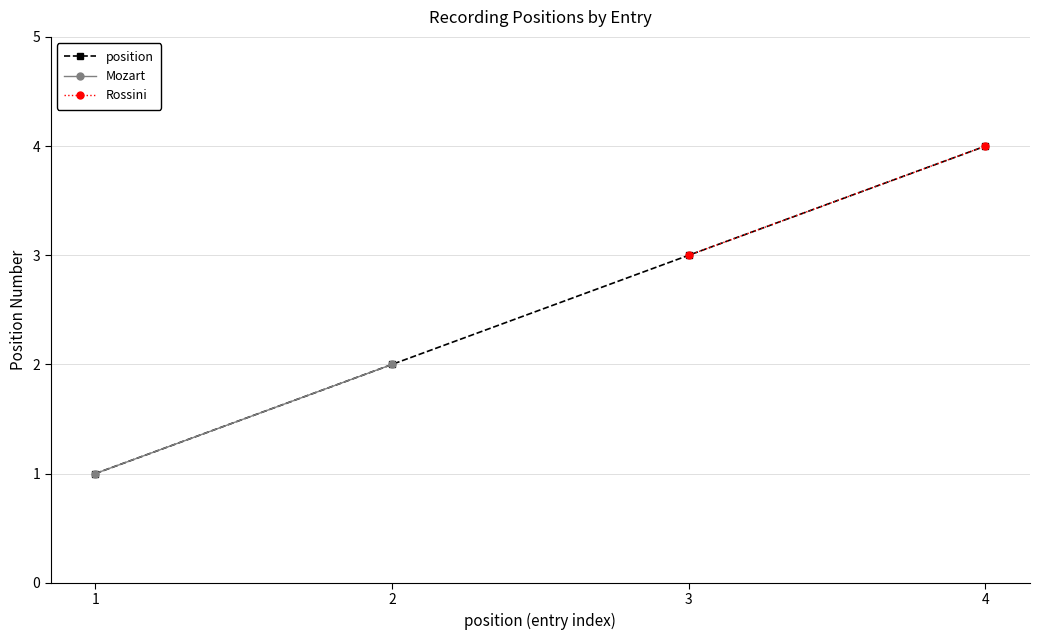

Count the number of values greater than 3.

1